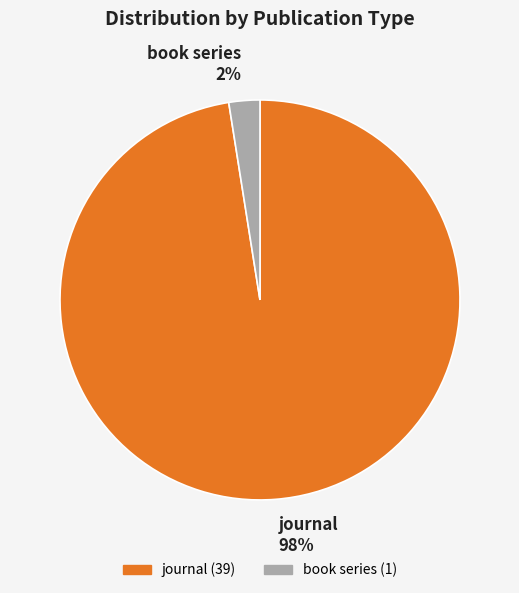

To the nearest percent, what is the average slice percentage?

50%